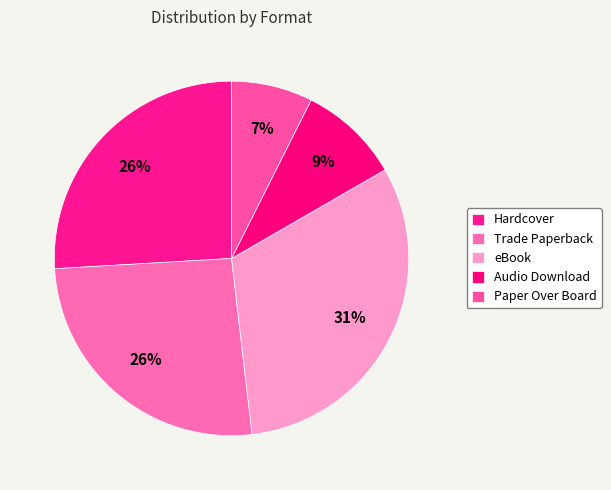

What percentage is the eBook slice, to the nearest percent?

31%